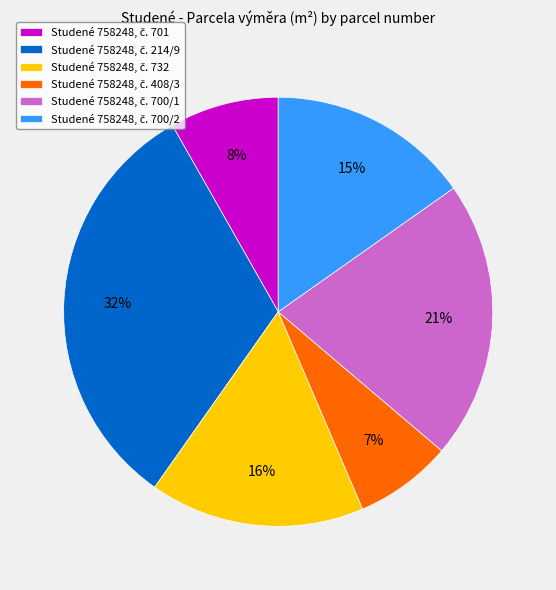

Is there any slice that represents more than half of the pie?

No